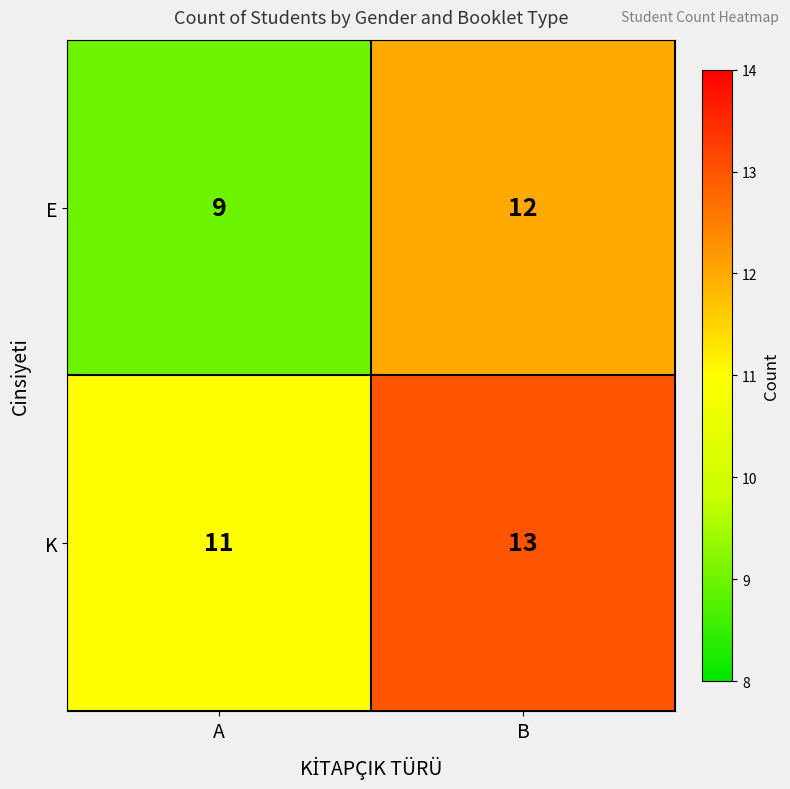

What is the spread (max minus min) of values at B?

1